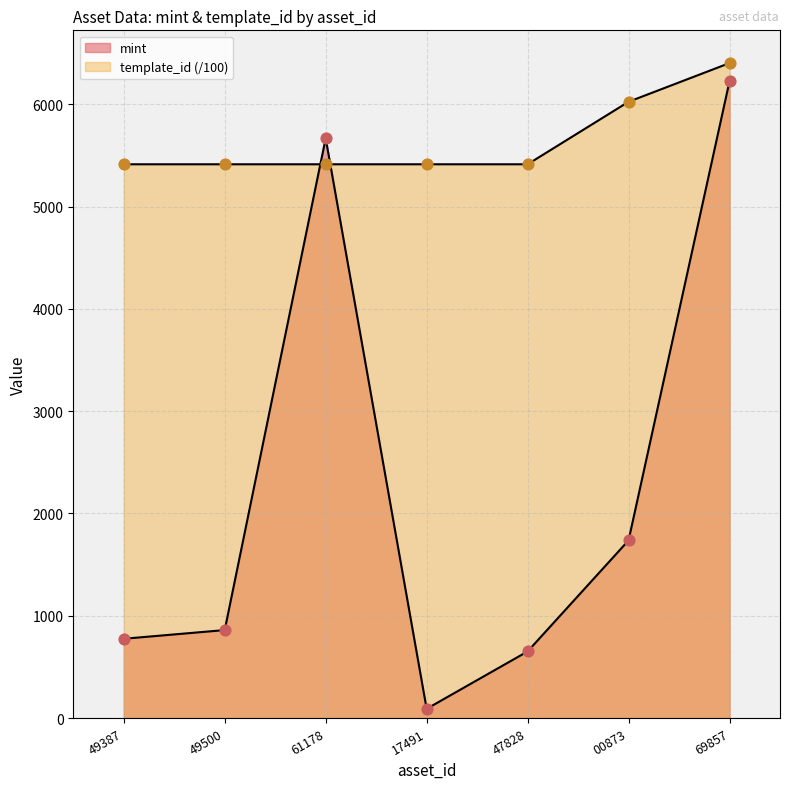

How many lines are shown in the chart?

2